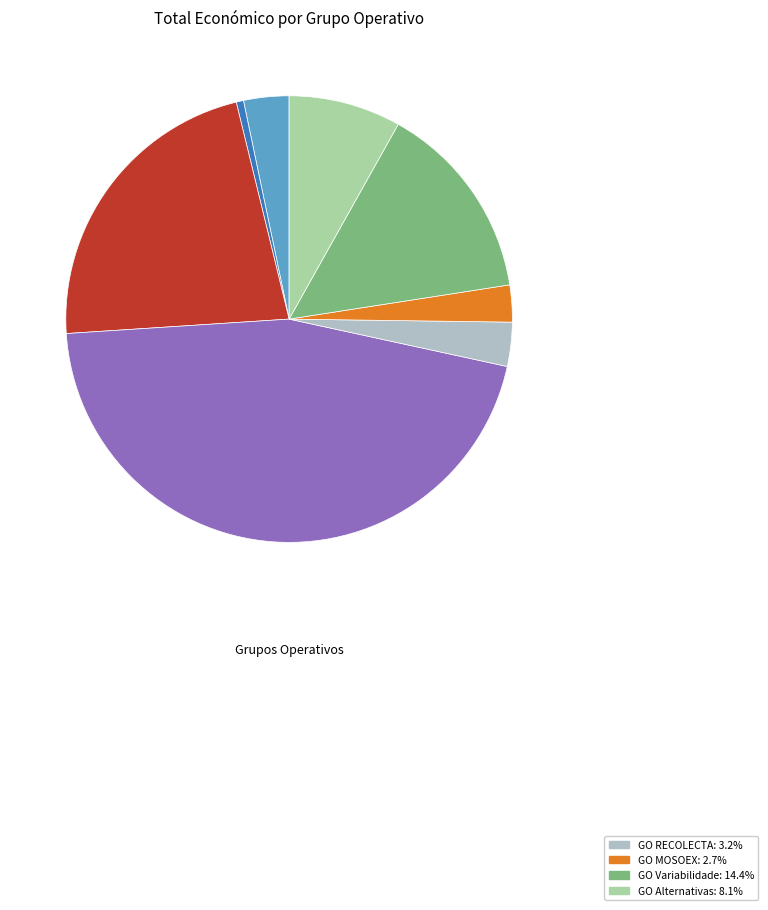

Is there any slice that represents more than half of the pie?

No